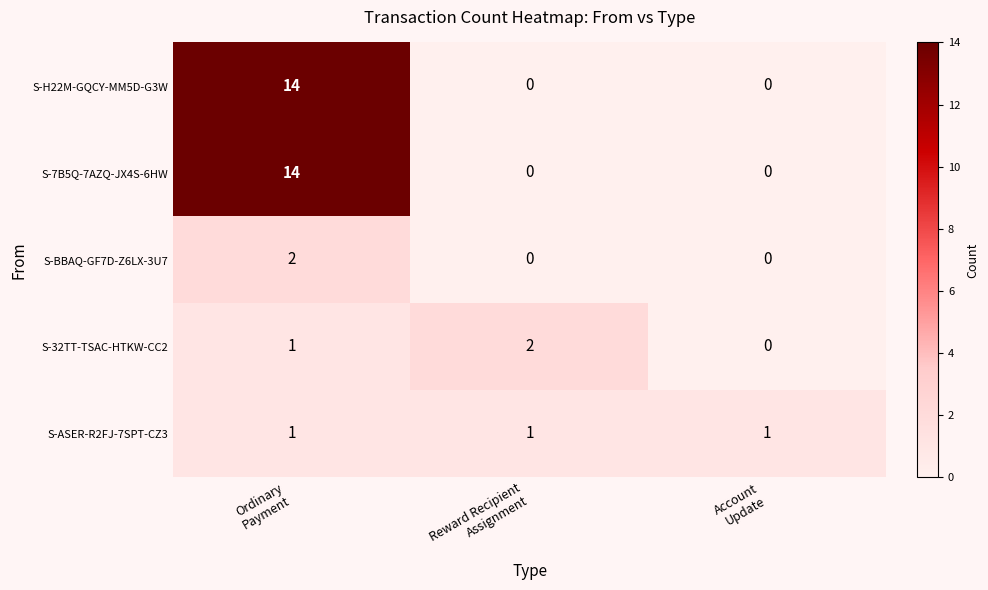

Count the S-7B5Q-7AZQ-JX4S-6HW values in the range 0 to 14.

3